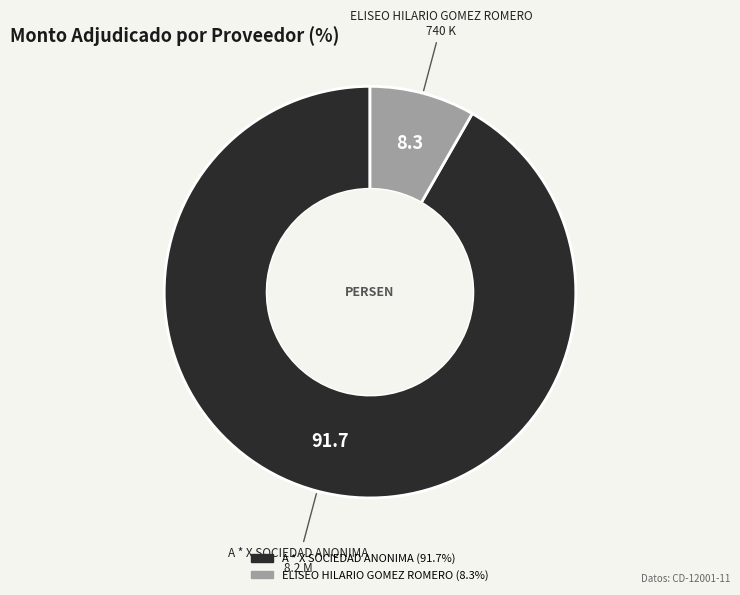

Rank the categories by value from highest to lowest.

A * X SOCIEDAD ANONIMA, ELISEO HILARIO GOMEZ ROMERO